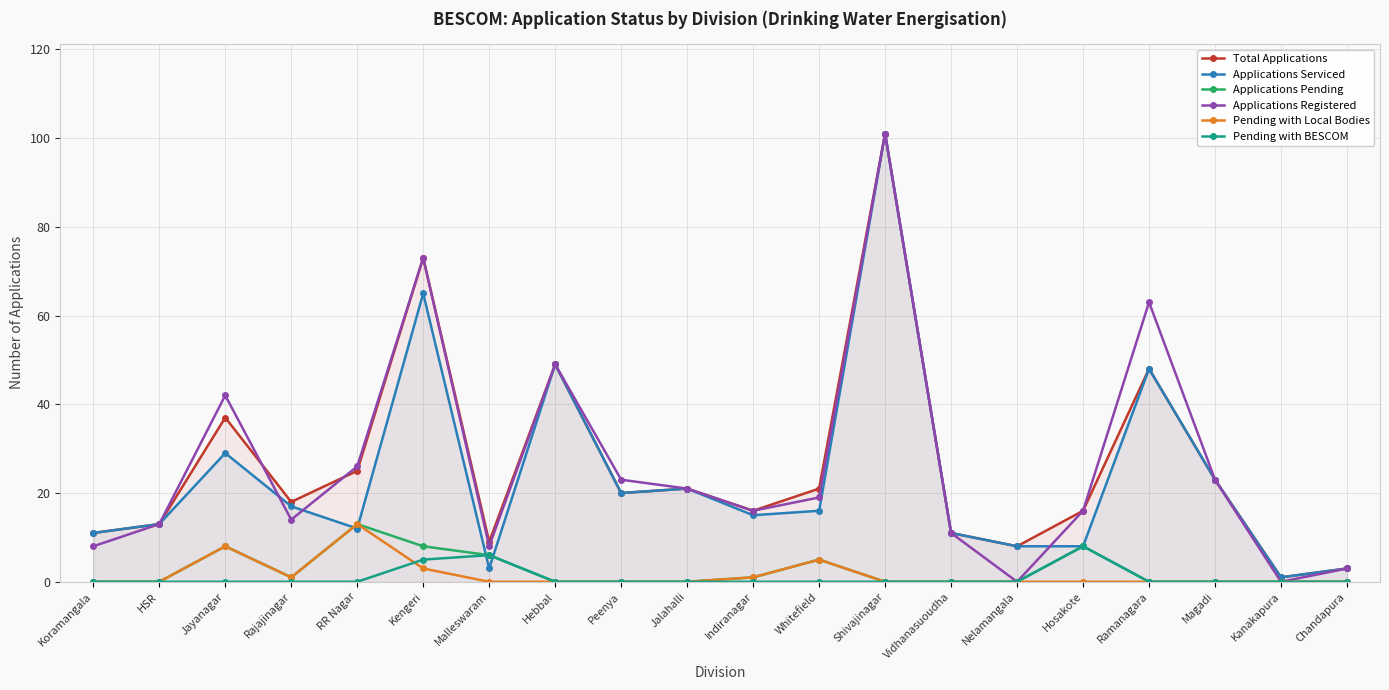

How many lines are shown in the chart?

6